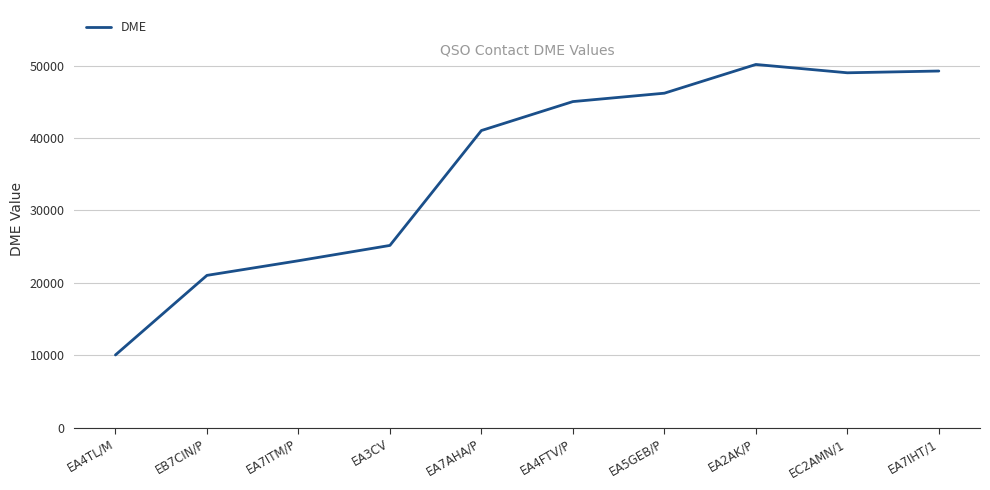

Is it true that the value at EA5GEB/P is 46200?

True